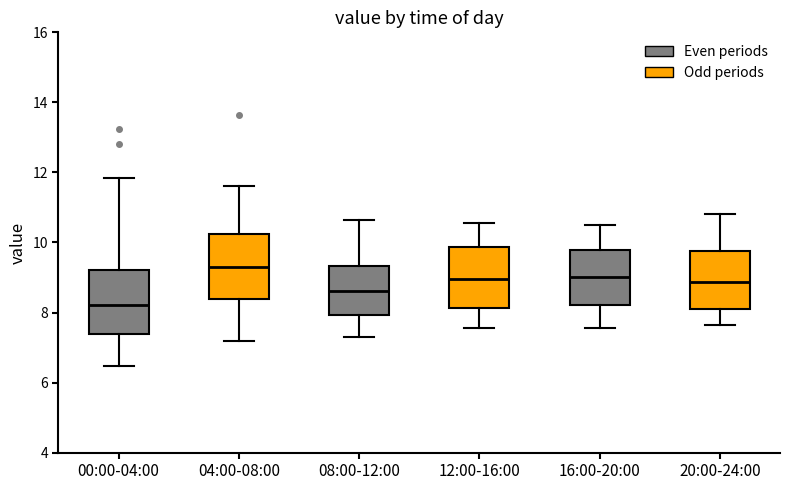

Which box's median line is the highest?

04:00-08:00